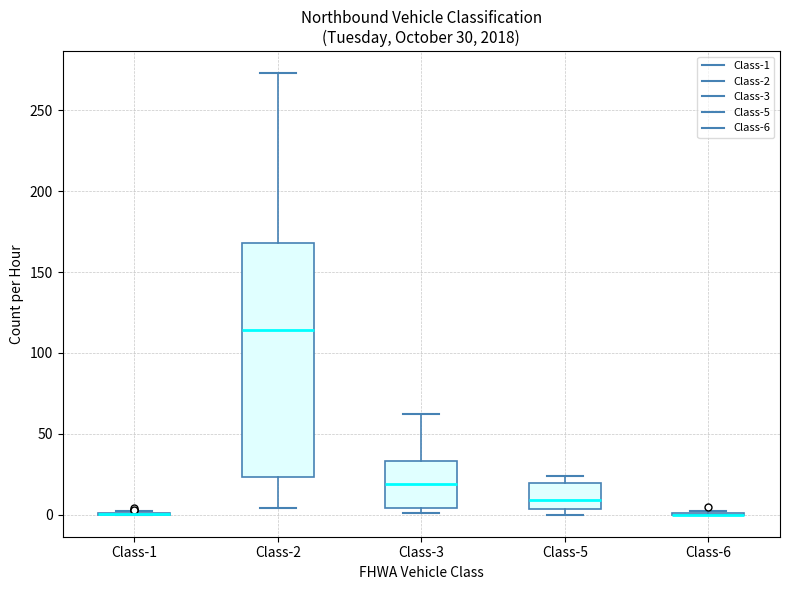

Which box is the tallest, from its lower edge to its upper edge?

Class-2